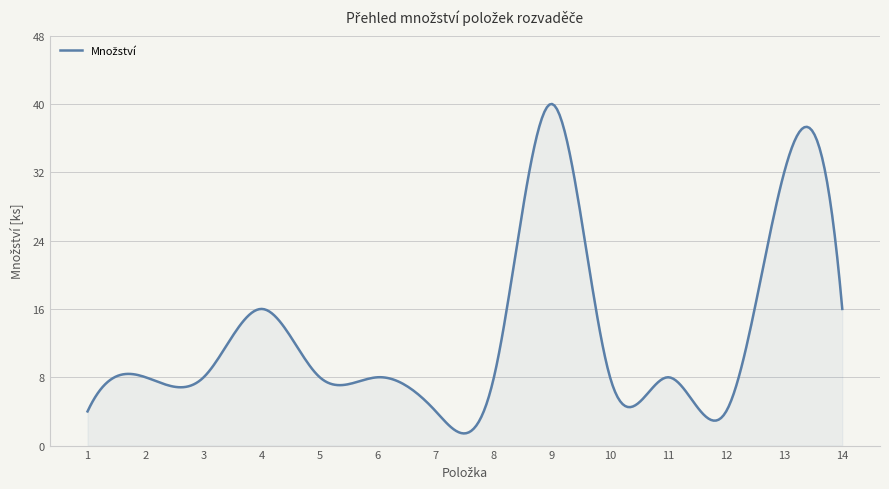

Count the number of categories in the chart.

300